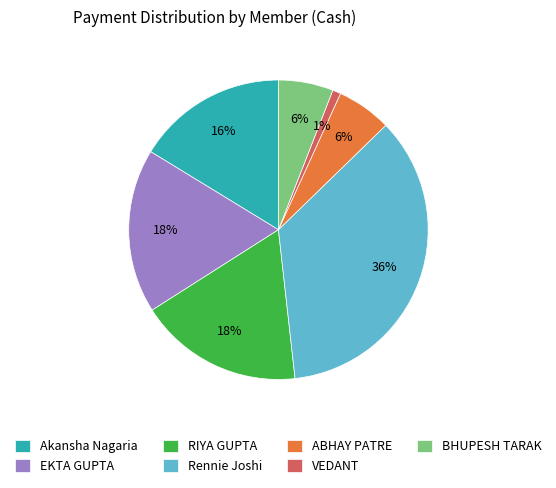

Approximately how many times larger is the value at RIYA GUPTA compared to Rennie Joshi?

0.5